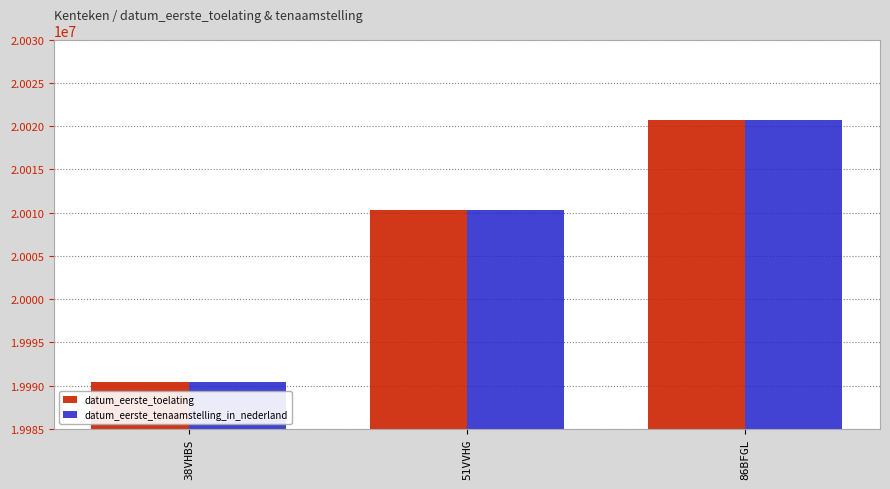

At which label is datum_eerste_tenaamstelling_in_nederland closest to 20005574?

51VVHG